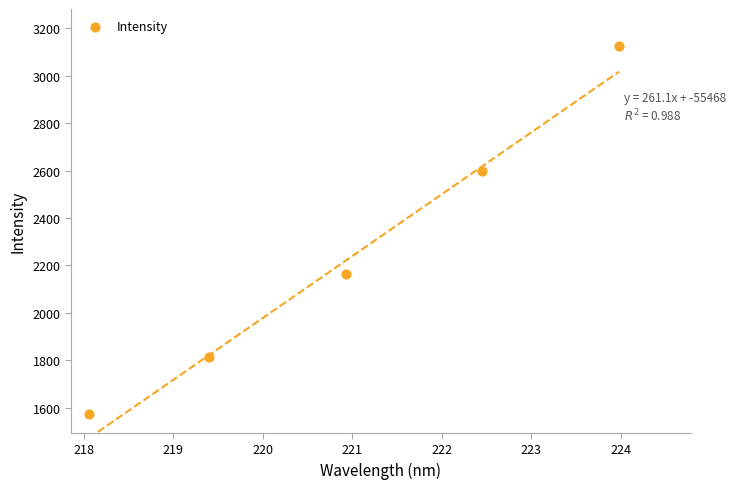

What is the range of X values (max minus min)?

5.9